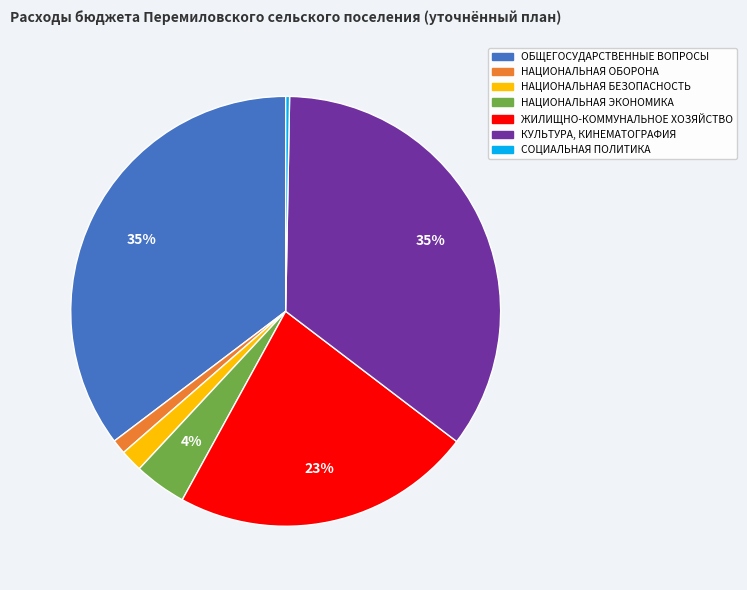

To the nearest percent, what is the difference between the largest and smallest slice percentages?

35%